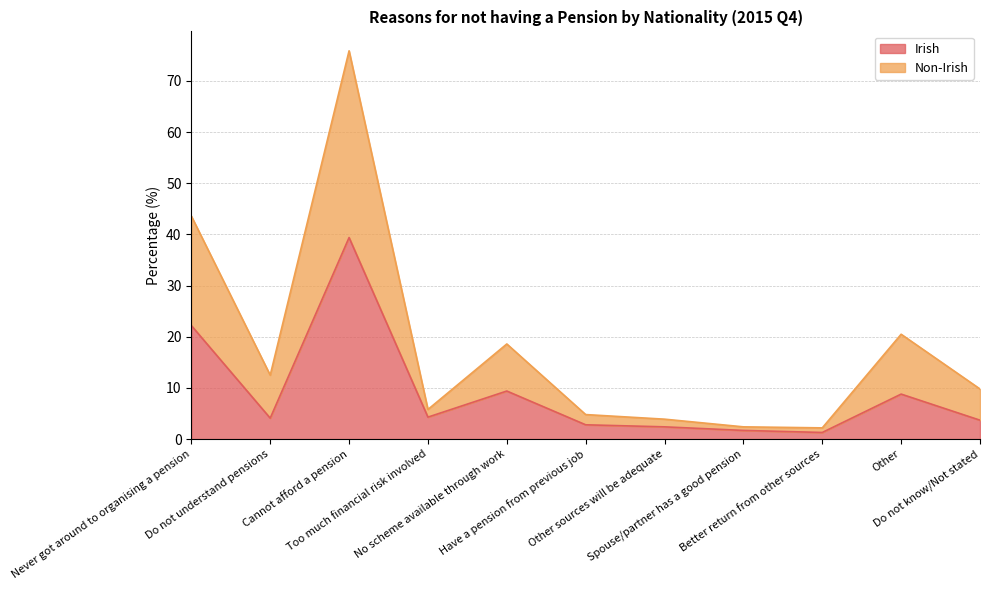

What is the maximum value for Irish?

39.4